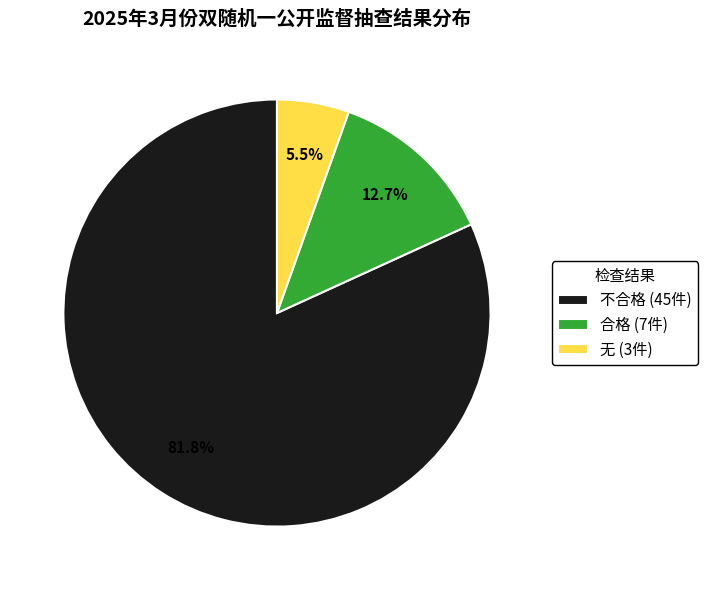

Combined, what portion of the pie is 不合格 and 无?

87.3%